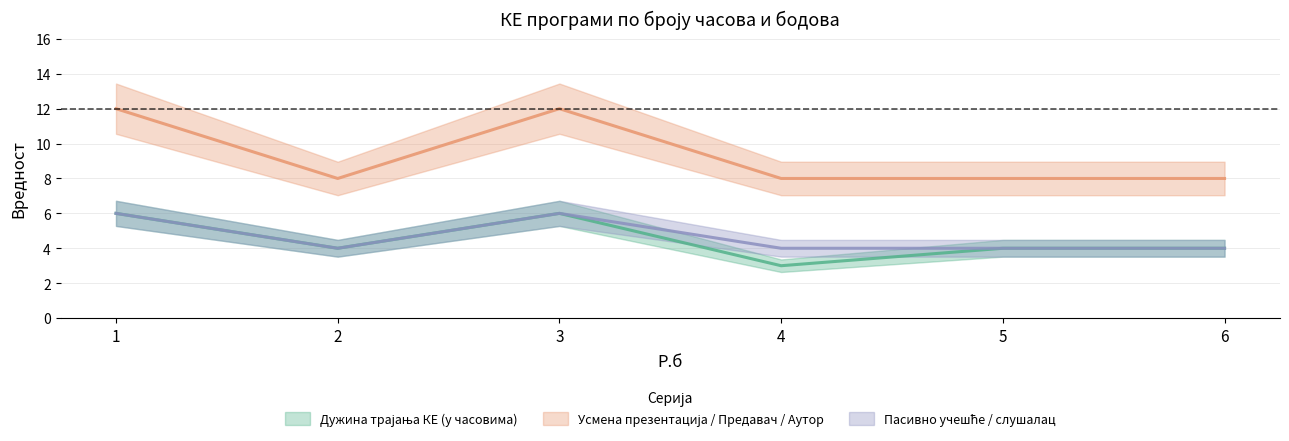

What is the minimum value shown in the chart?

3